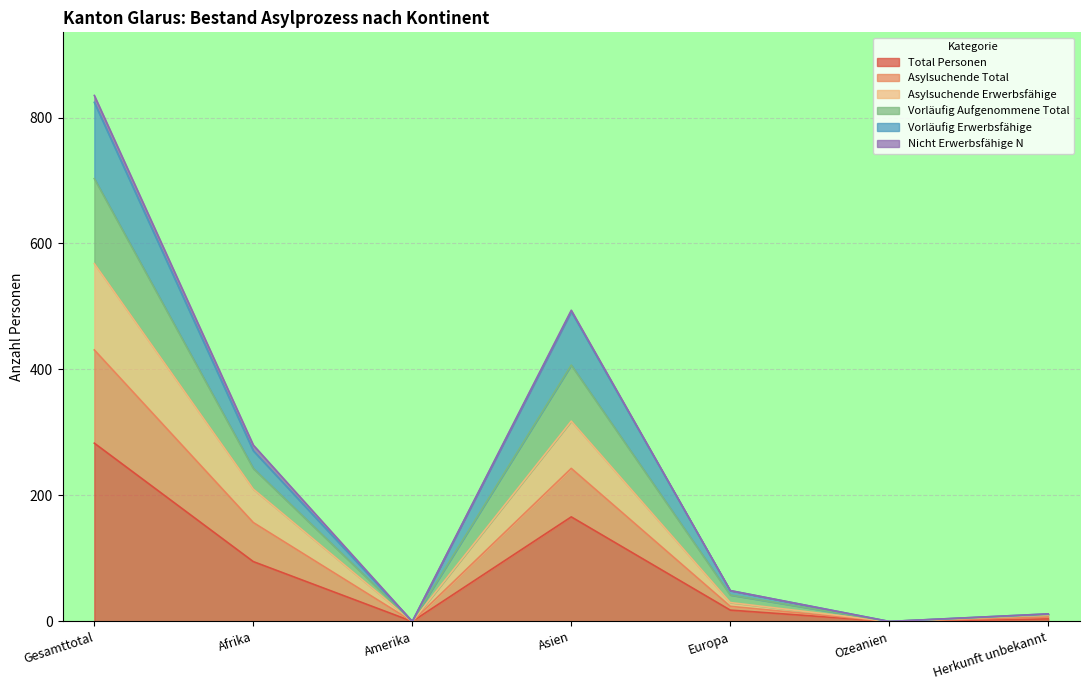

In Vorläufig Erwerbsfähige, how many points are lower than both neighbors (excluding endpoints)?

2